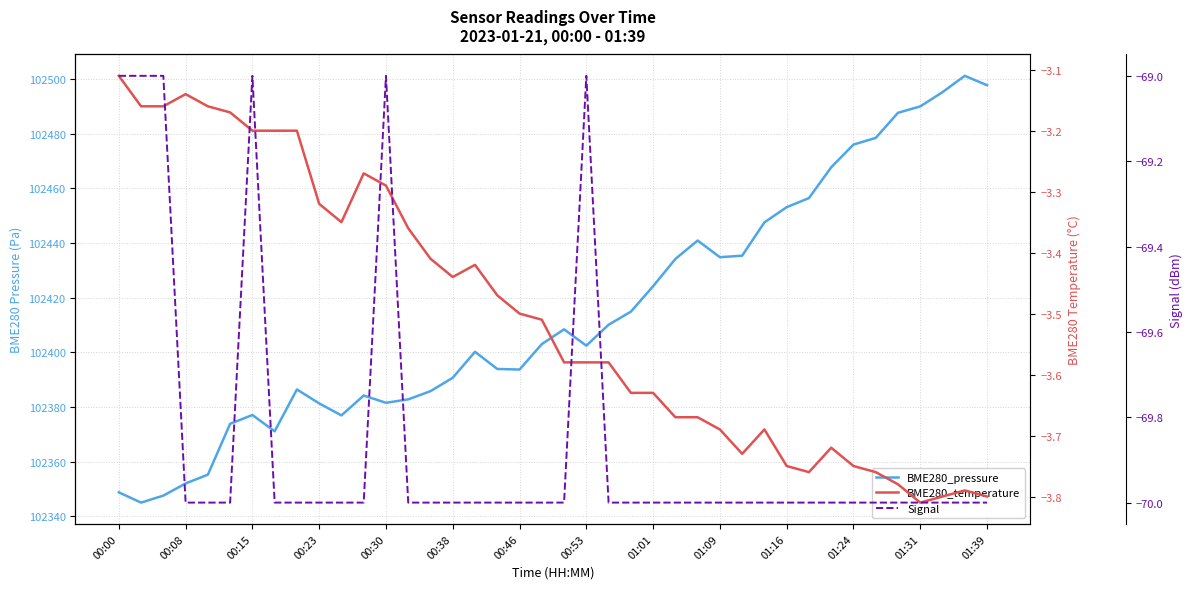

Which category has the highest value in the BME280_pressure series?

38